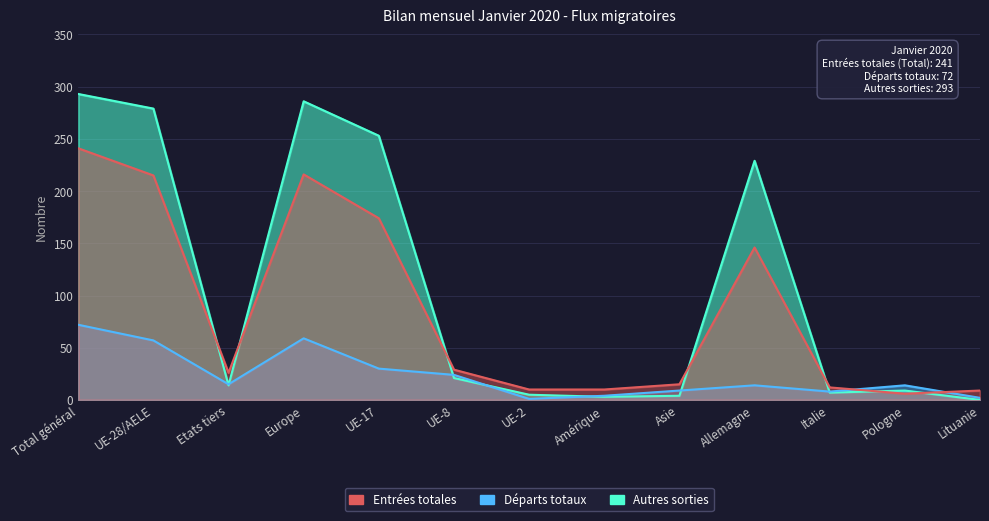

The Autres sorties series shows 7 at Italie. True or false?

True